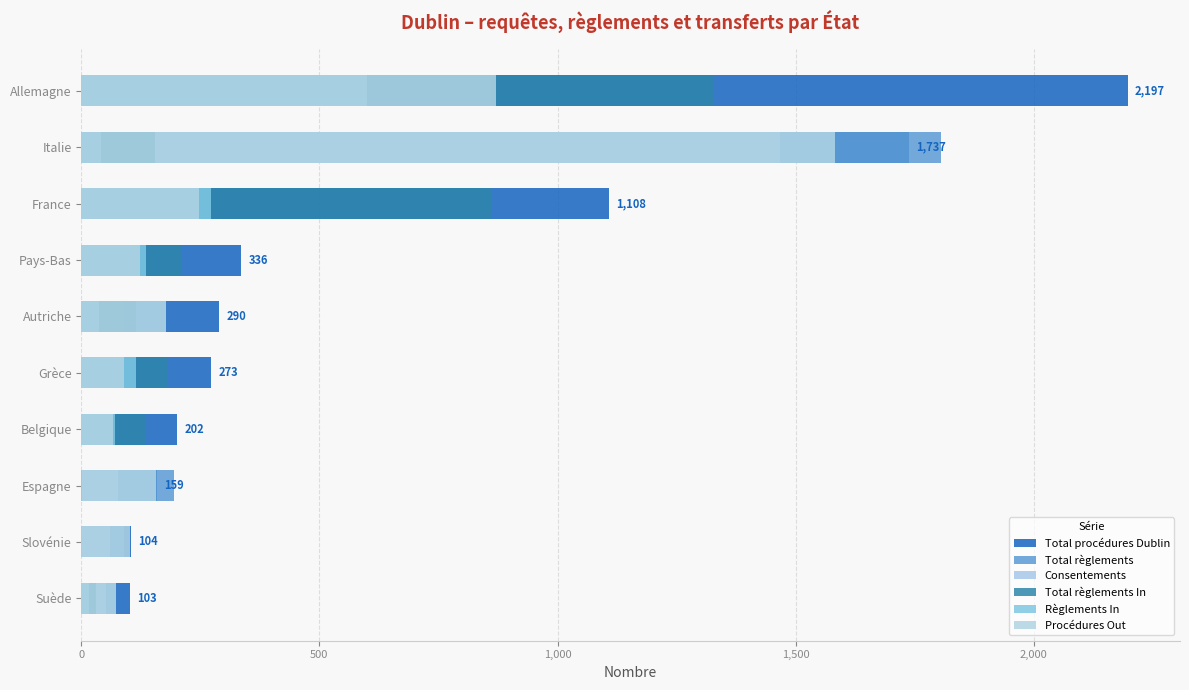

How many bars are there in total?

60